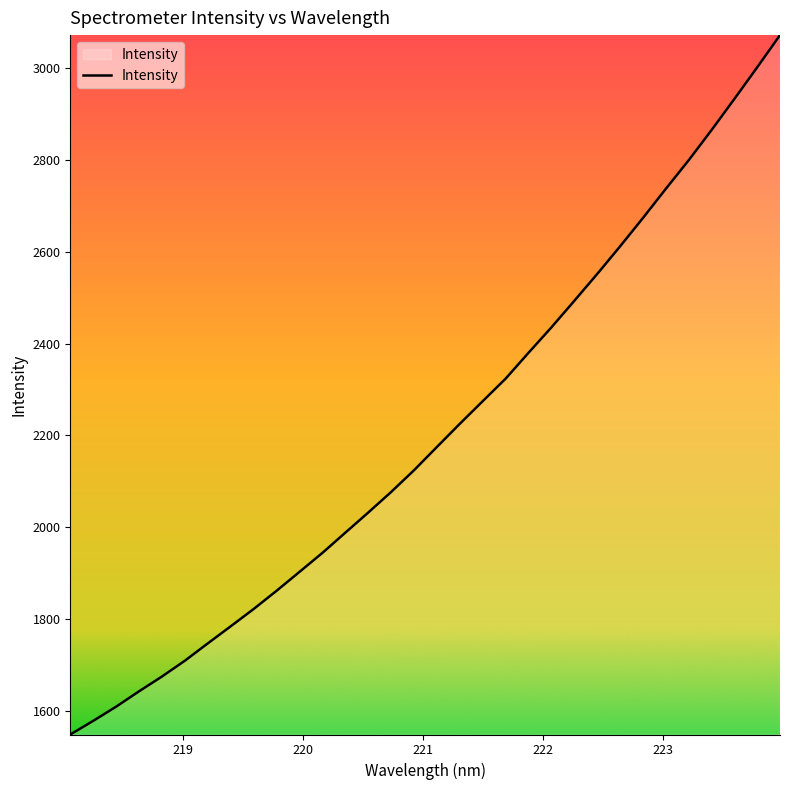

True or false: there are more than 2 points higher than both neighbors.

False